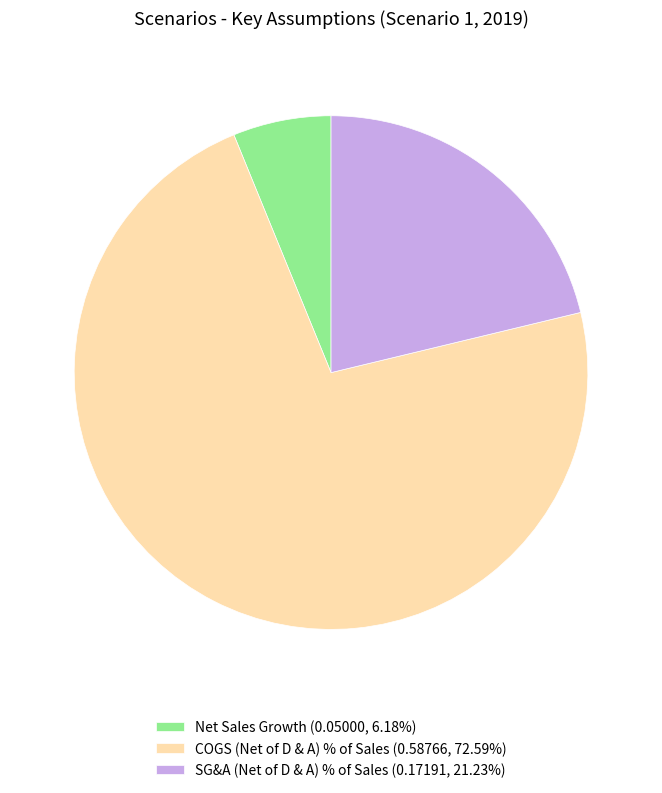

Is the sum of SG&A (Net of D & A) % of Sales (0.17191, 21.23%) and COGS (Net of D & A) % of Sales (0.58766, 72.59%) greater than half?

Yes